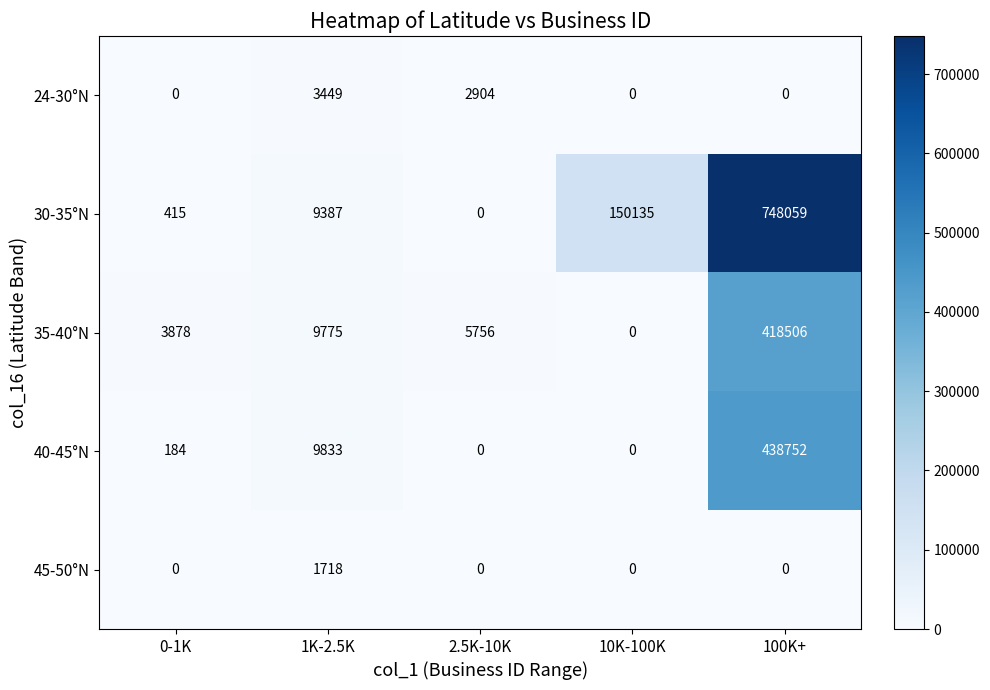

At how many categories does at least one series exceed 559294?

1